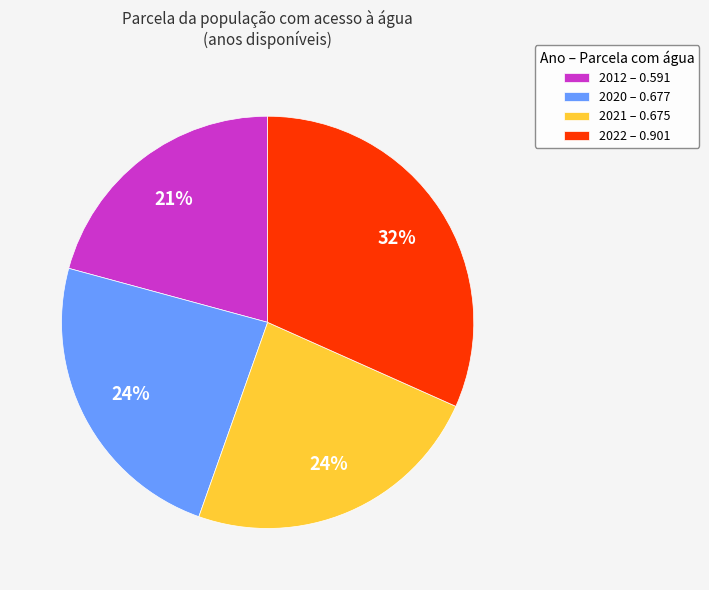

True or false: 2020 accounts for 24% of the total.

True